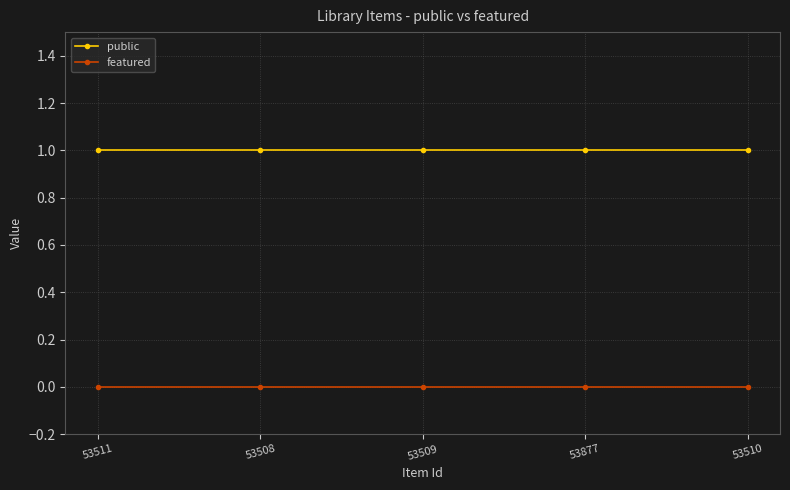

What is the greatest value displayed?

1